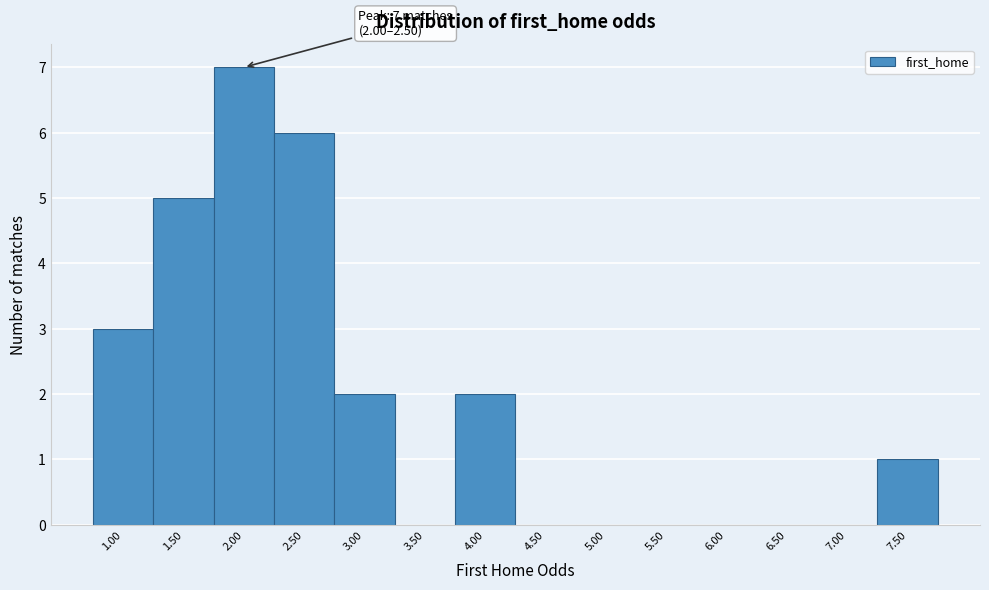

Reading left to right, what are all the values shown in this chart?

1.00=3	1.50=5	2.00=7	2.50=6	3.00=2	3.50=0	4.00=2	4.50=0	5.00=0	5.50=0	6.00=0	6.50=0	7.00=0	7.50=1